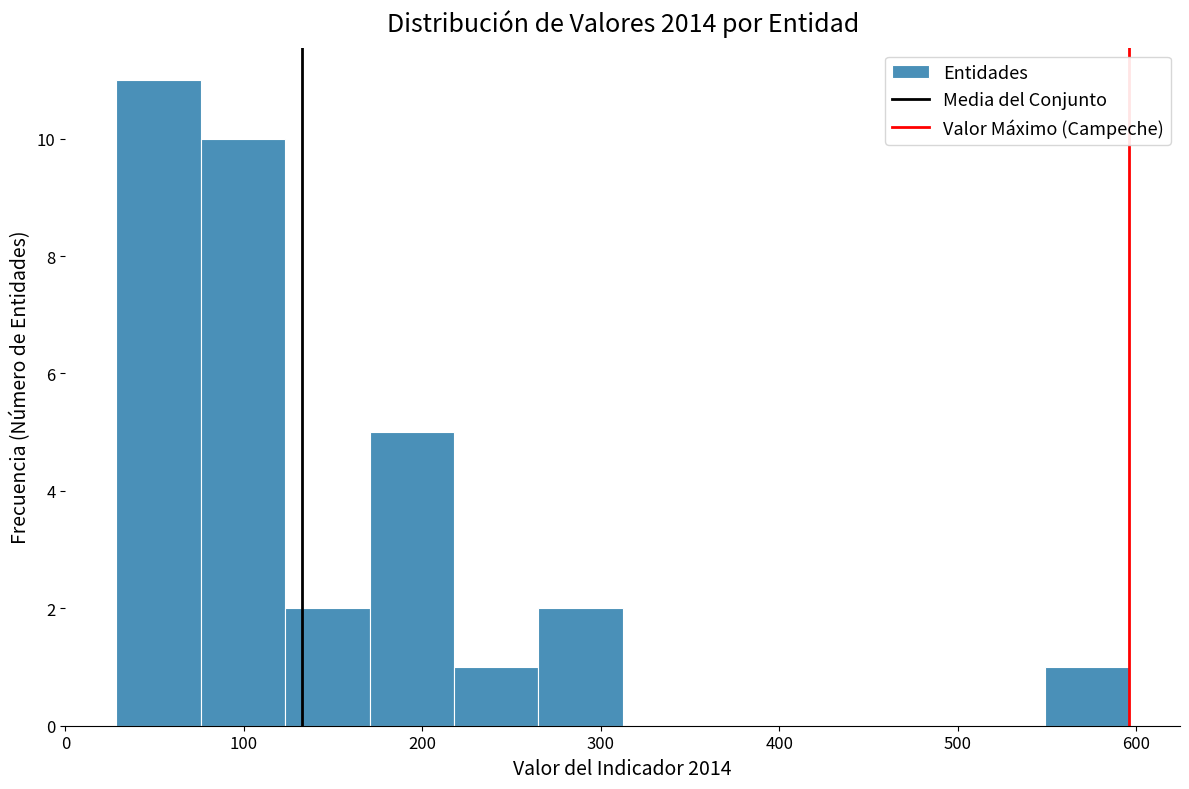

How tall is the bar that spans 220 to 270 on the x-axis? Neither the bar edges nor the heights are printed on the chart, so give them approximately, as read against the axes.

1